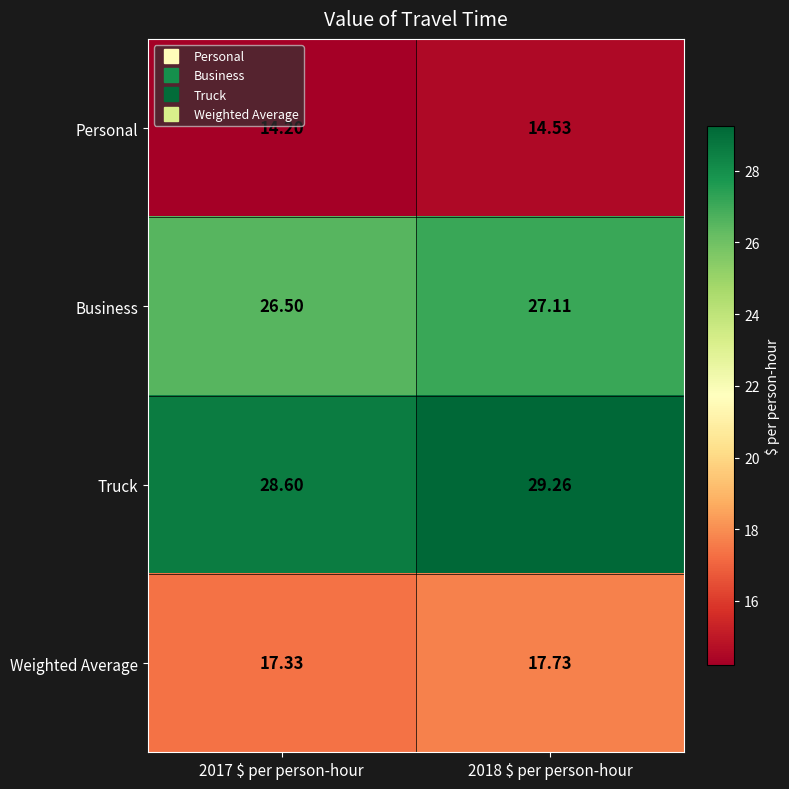

Rank the series by their maximum value, from lowest to highest.

Personal, Weighted Average, Business, Truck